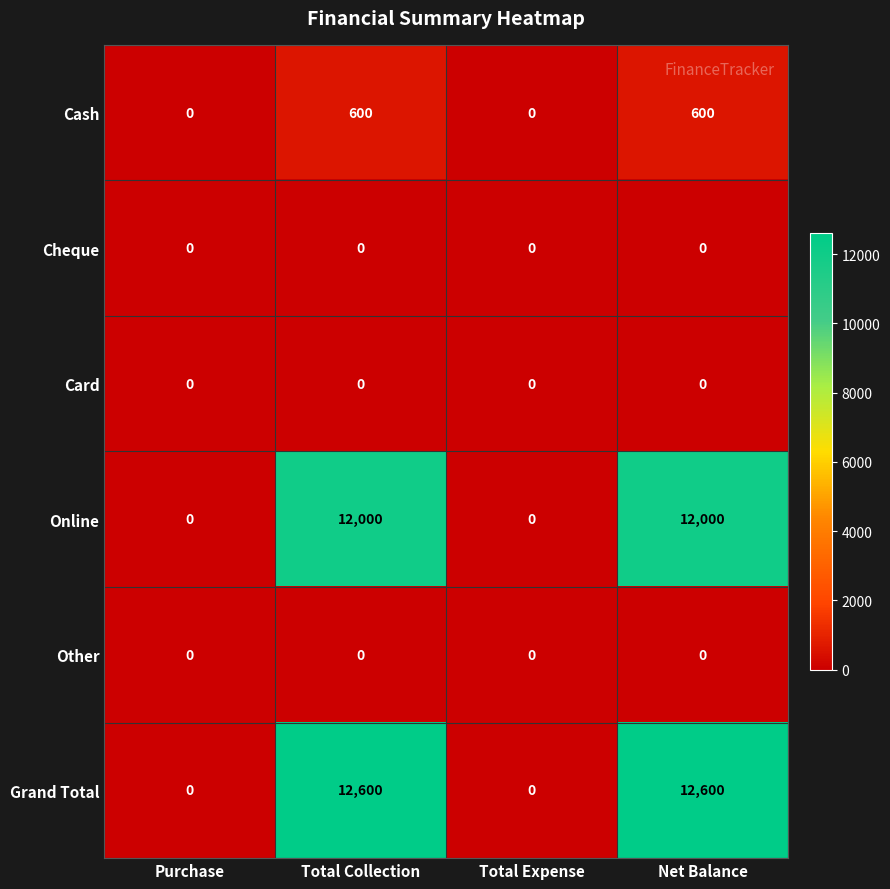

Which series has the widest spread of values?

Grand Total